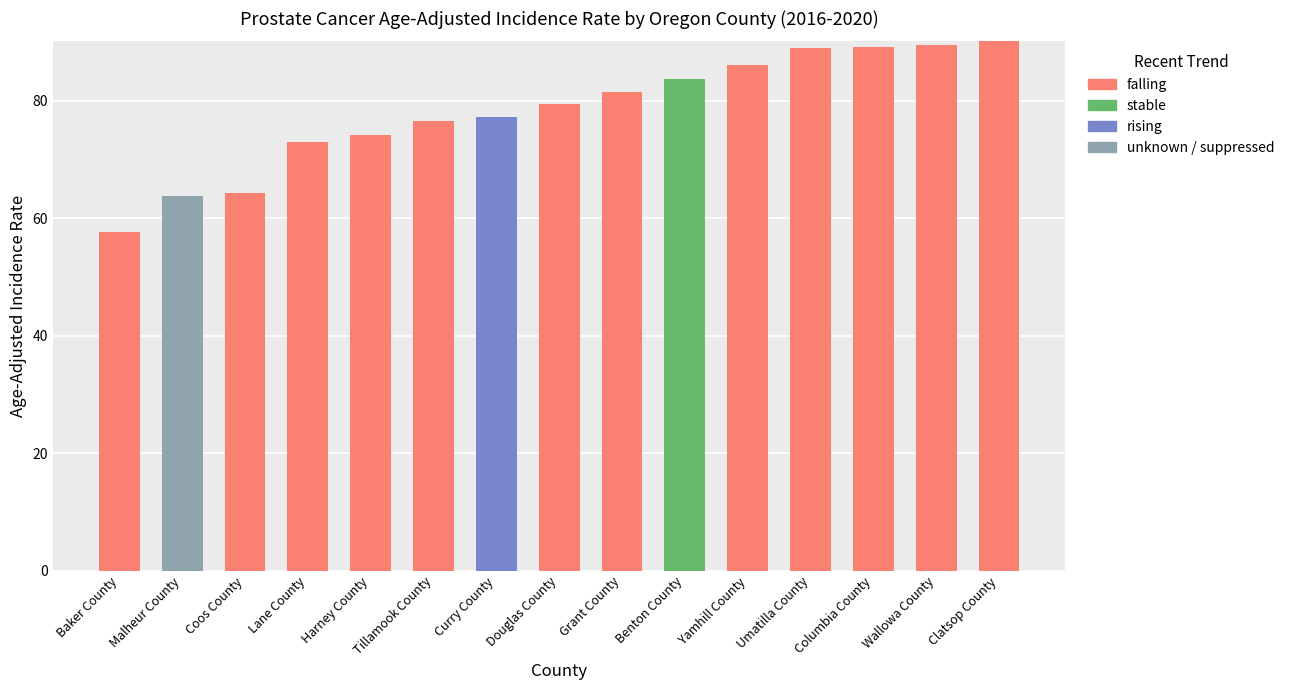

What is the total value across all series at Benton County?

83.7